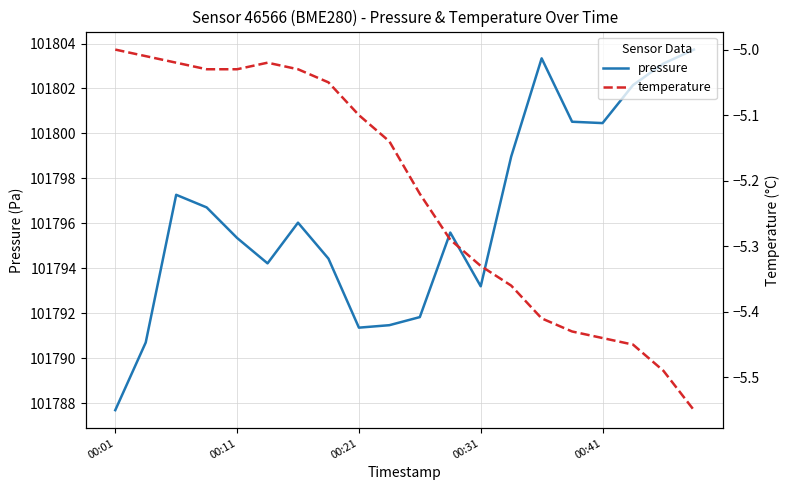

What is the minimum value shown in the chart?

-5.5